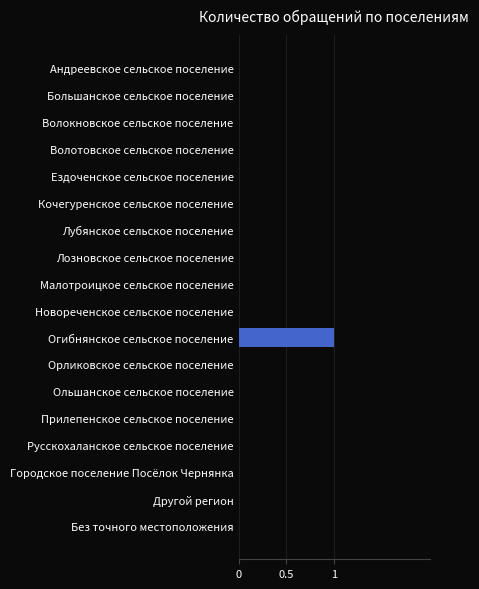

Are the bars grouped side by side (vs. stacked)?

No